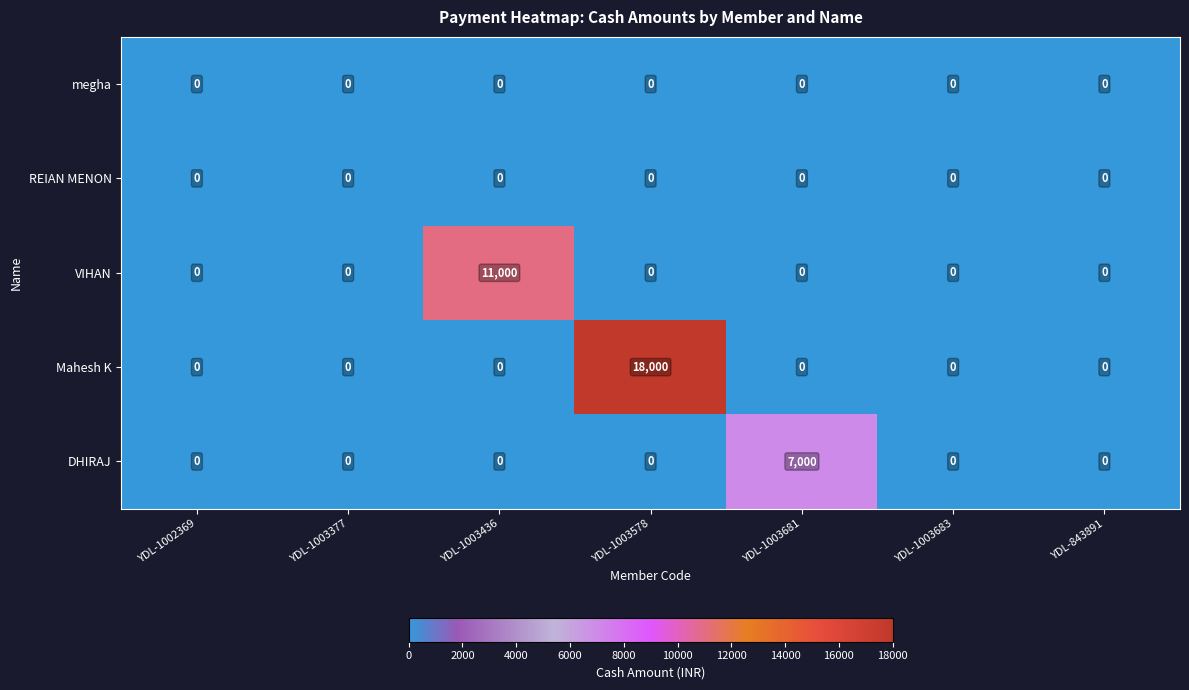

The value of Mahesh K at YDL-1003683 is 12484. True or false?

False